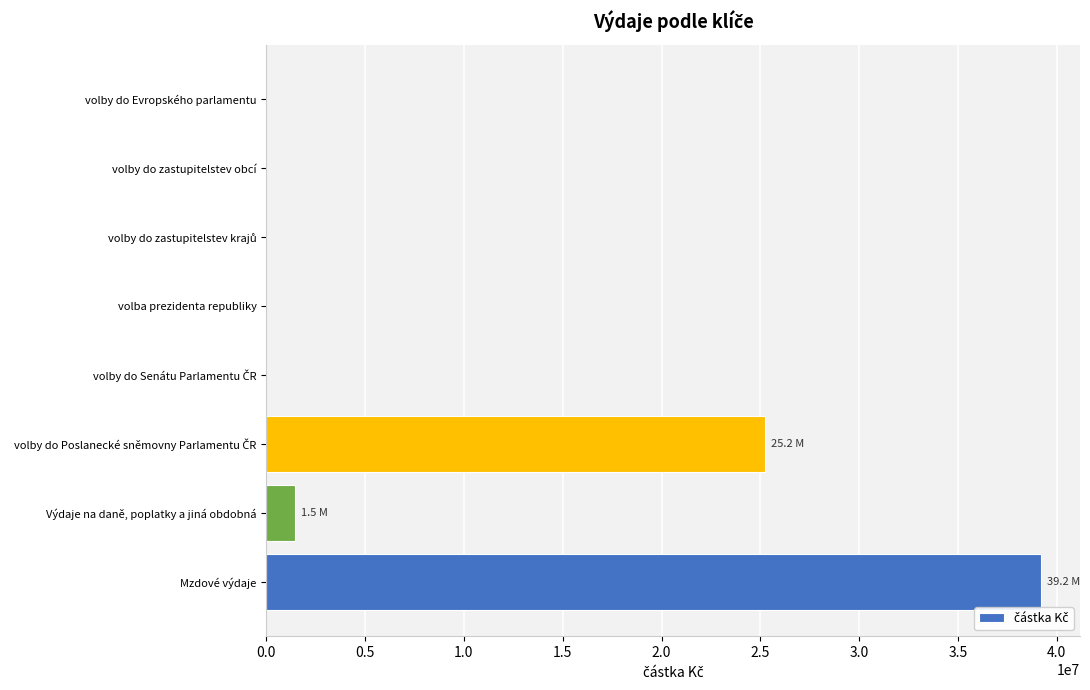

The value at volby do zastupitelstev obcí is -25470132.3. True or false?

False